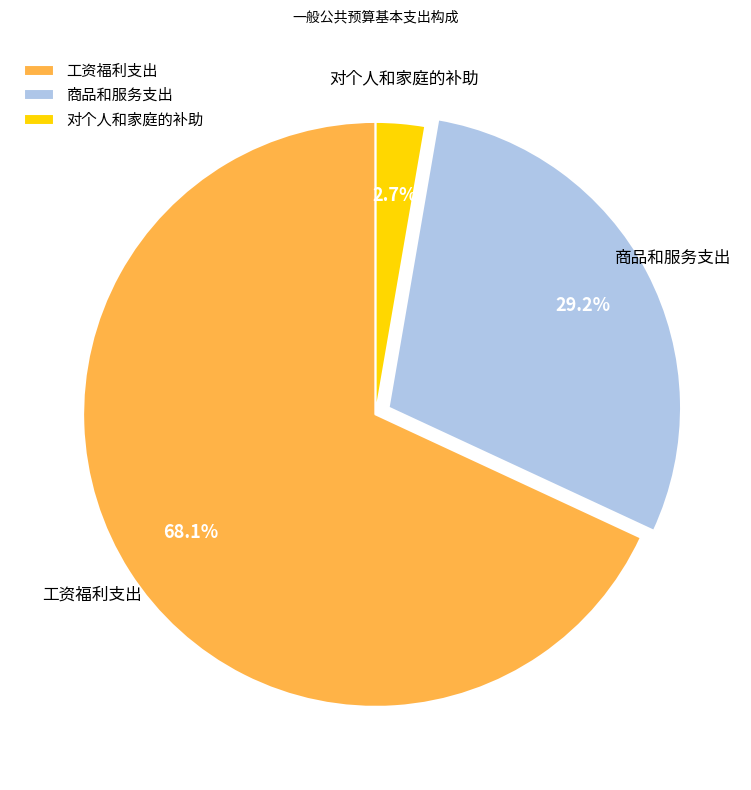

True or false: 对个人和家庭的补助 accounts for 3% of the total.

True